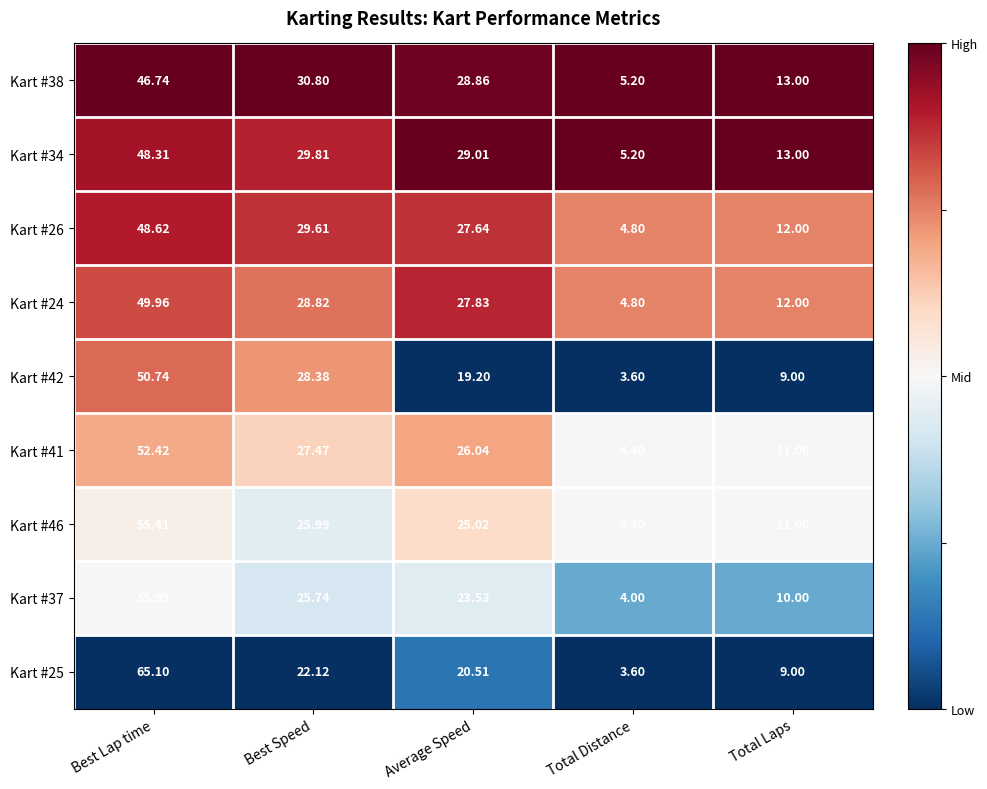

At which label does Kart #34 first exceed 29?

Best Lap time